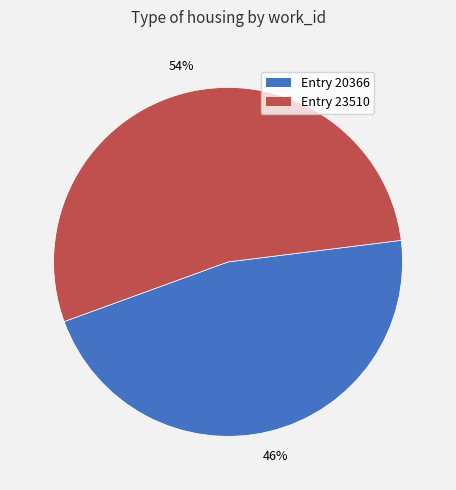

Between Entry 20366 and Entry 23510, which is larger?

Entry 23510